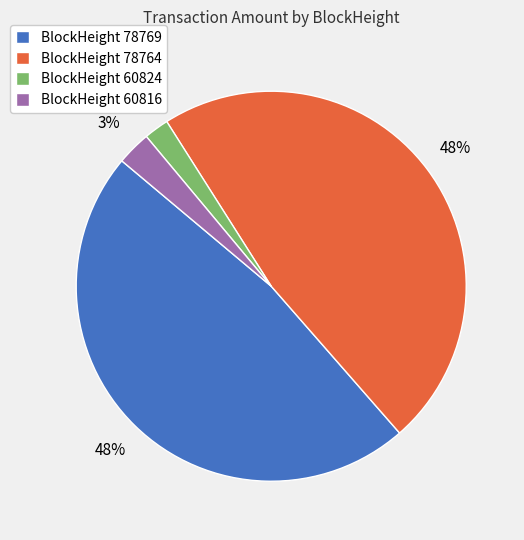

Count the number of slices in the pie.

4